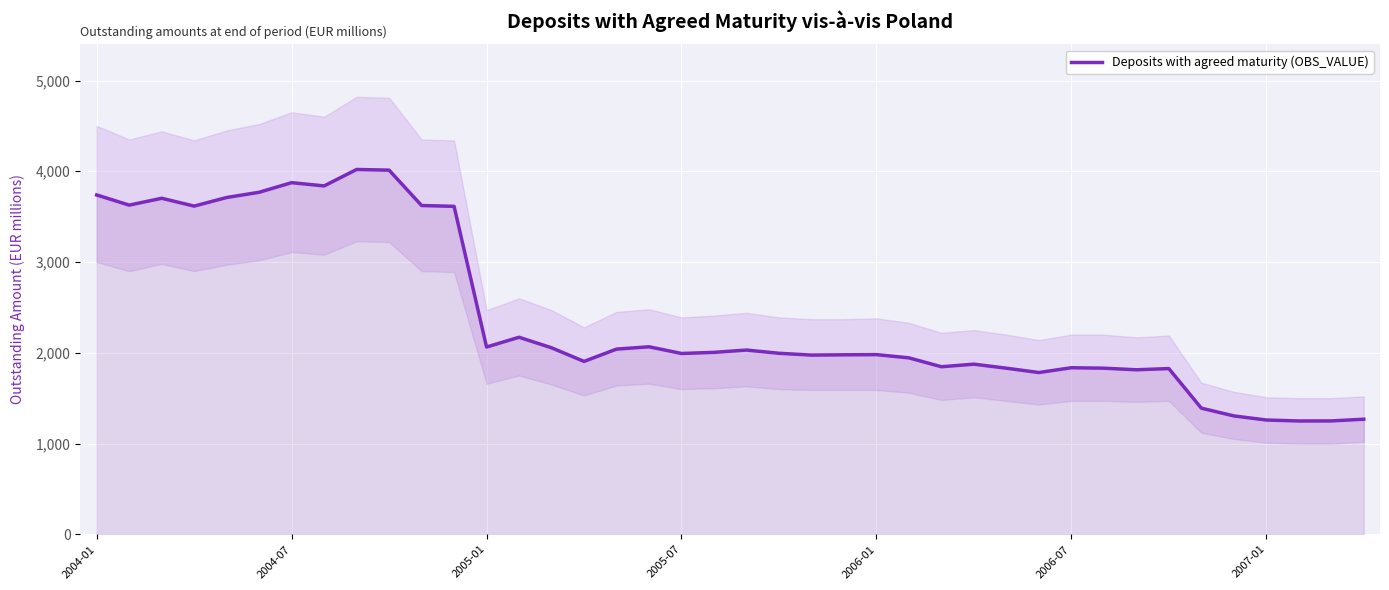

What is the minimum value for Deposits with agreed maturity (OBS_VALUE)?

1248.8